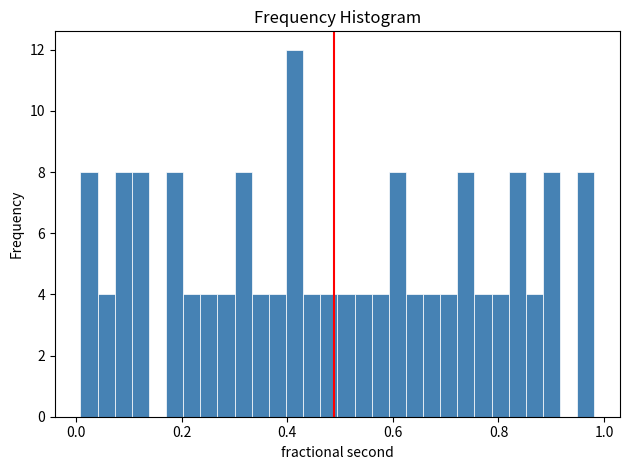

Around what value on the x-axis is the tallest bar? Give the approximate position of its centre, as read against the axis.

0.42